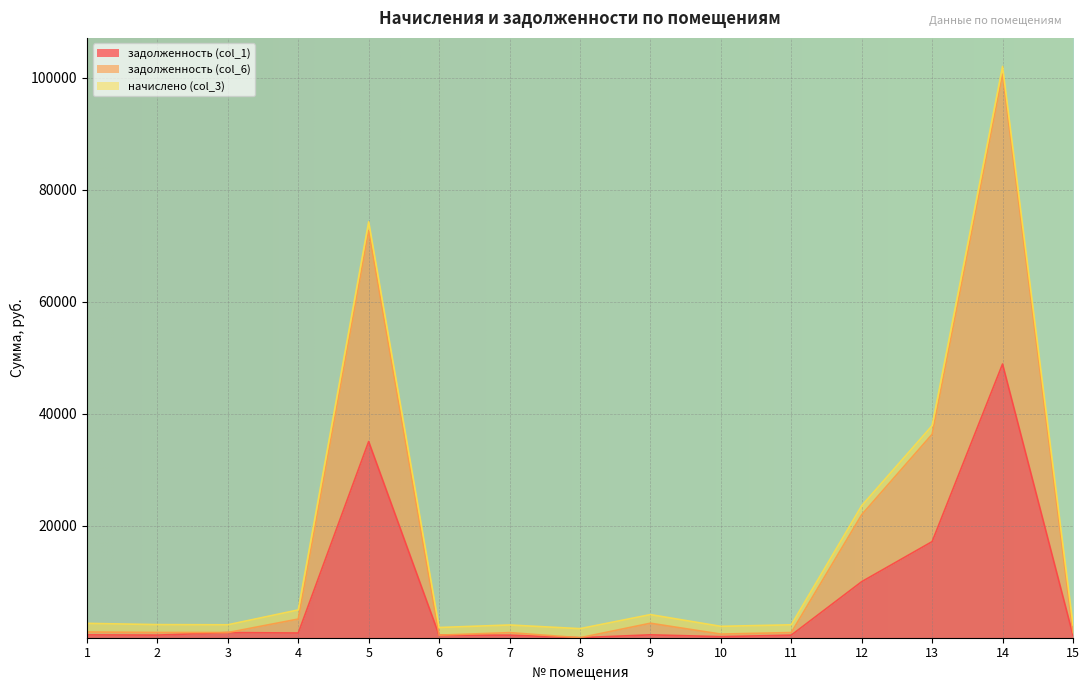

What is the difference between the задолженность (col_6) values at 6 and 4?

3141.6